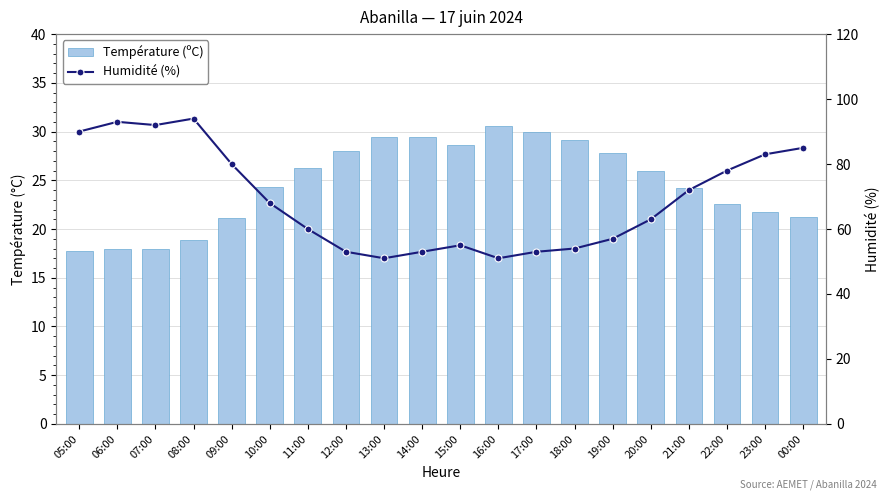

What is the total value across all series at 18:00?

83.1